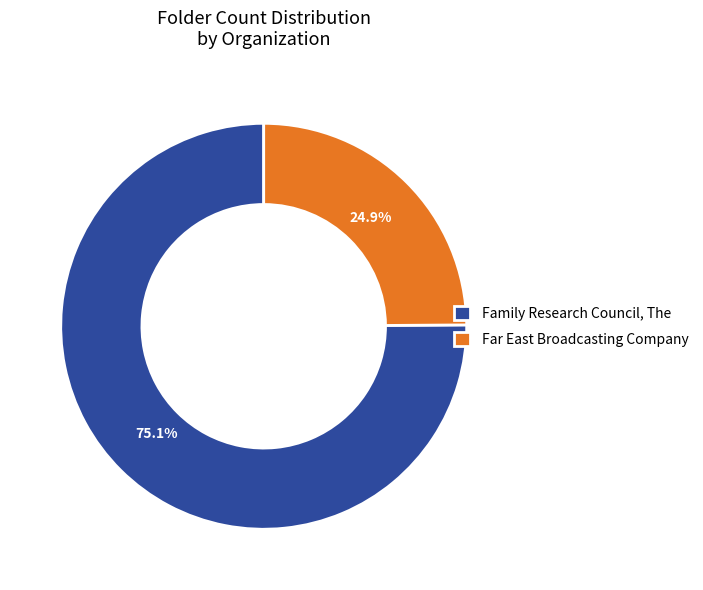

Which category accounts for the majority?

Family Research Council, The